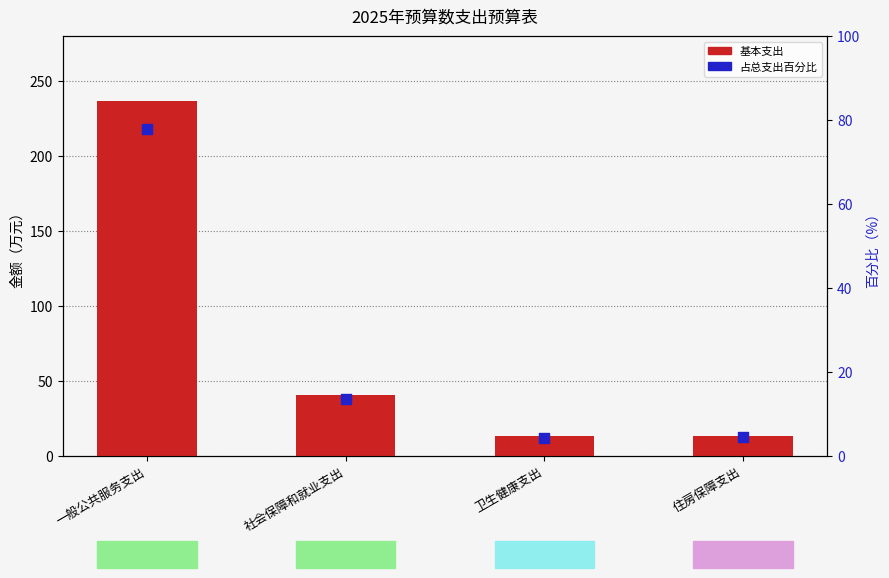

What are all the series names shown in the legend?

基本支出, 占总支出百分比